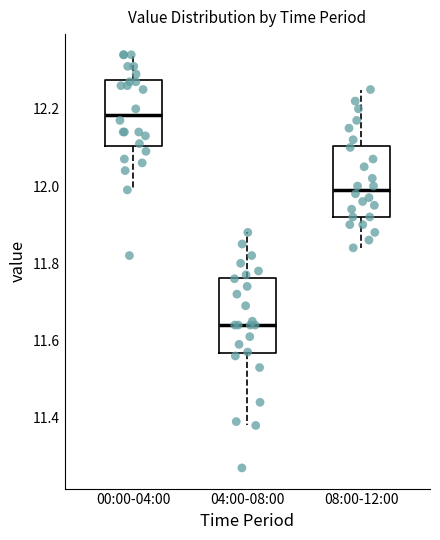

Which box's median line is the lowest?

04:00-08:00